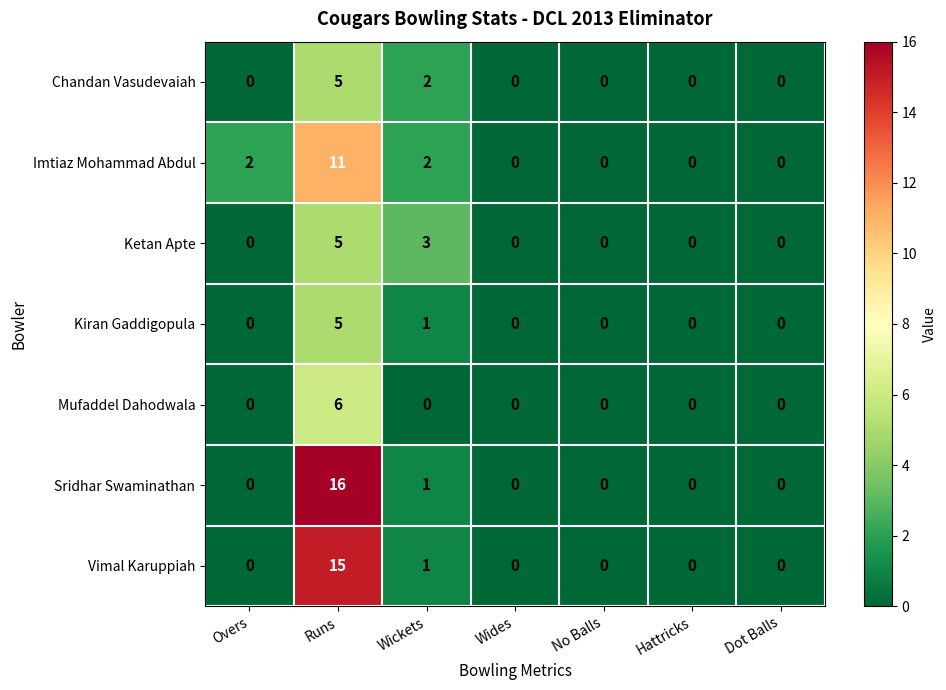

At which label is Ketan Apte closest to 2?

Wickets